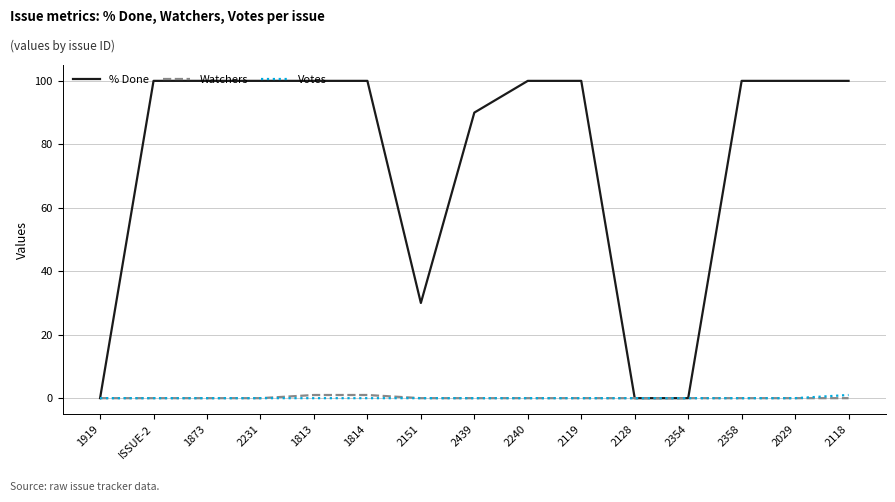

What is the sum of all Votes values?

1